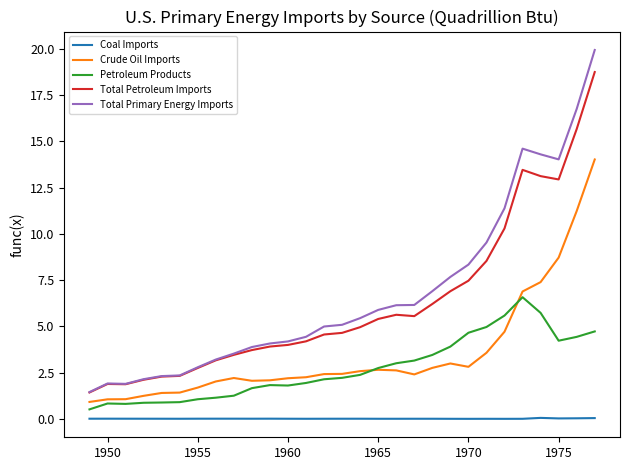

True or false: Total Primary Energy Imports and Petroleum Products intersect in this chart.

False